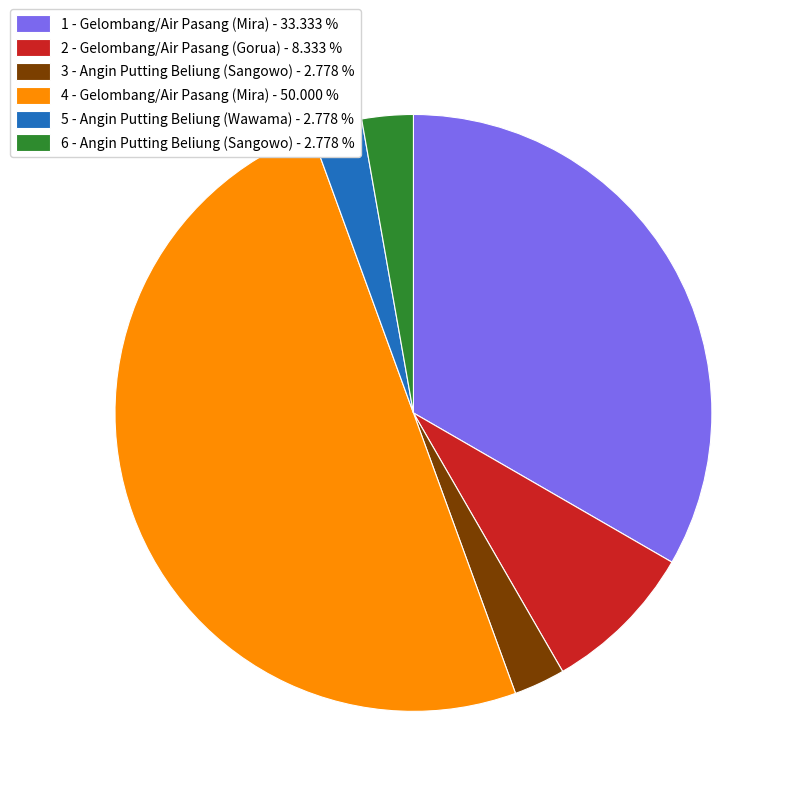

Count the number of slices in the pie.

6